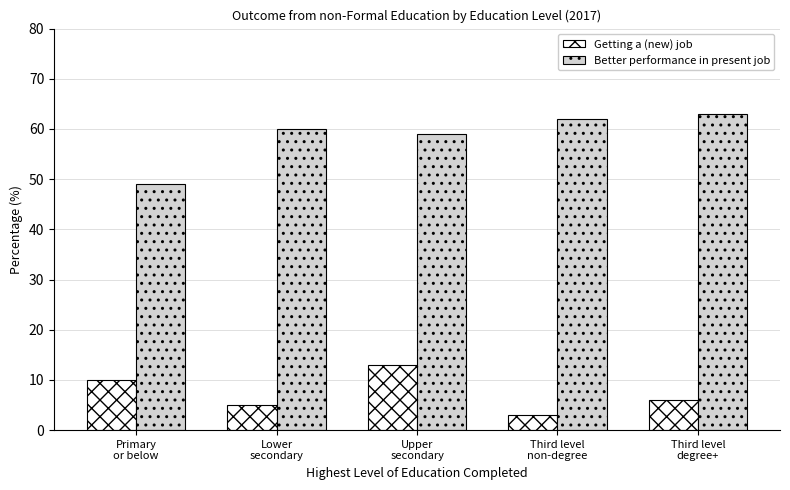

What is the label of the 3rd bar from the left?

Upper
secondary